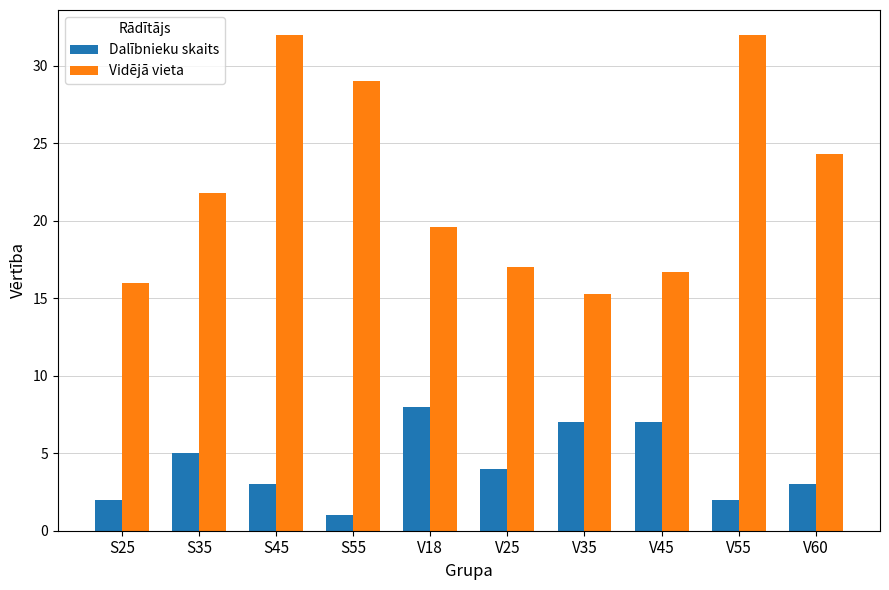

What is the spread (max minus min) of values at V45?

9.7